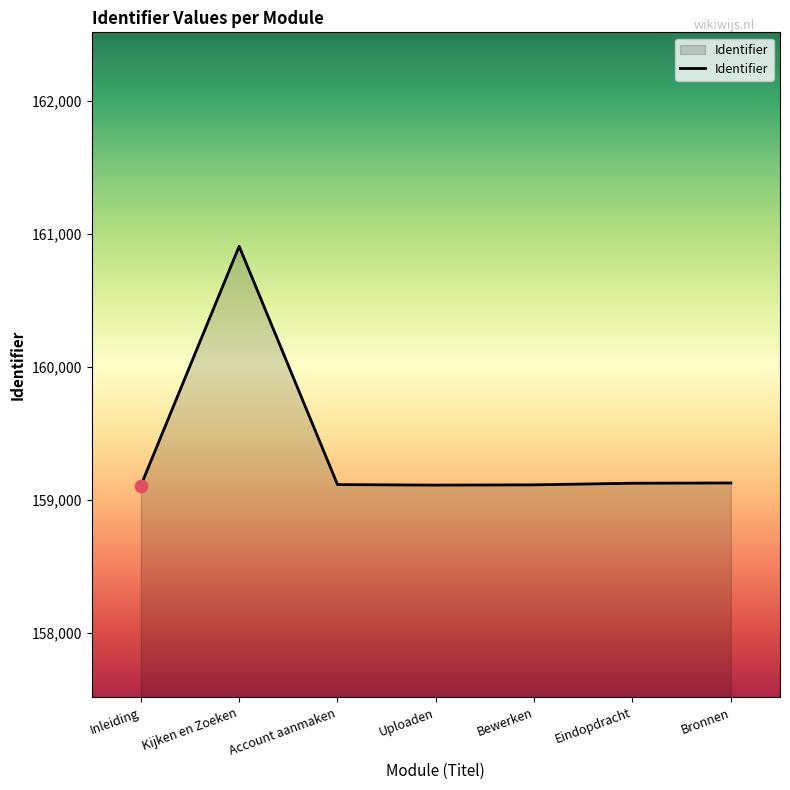

What is the ratio of the value at Bewerken to the value at Inleiding?

1.0